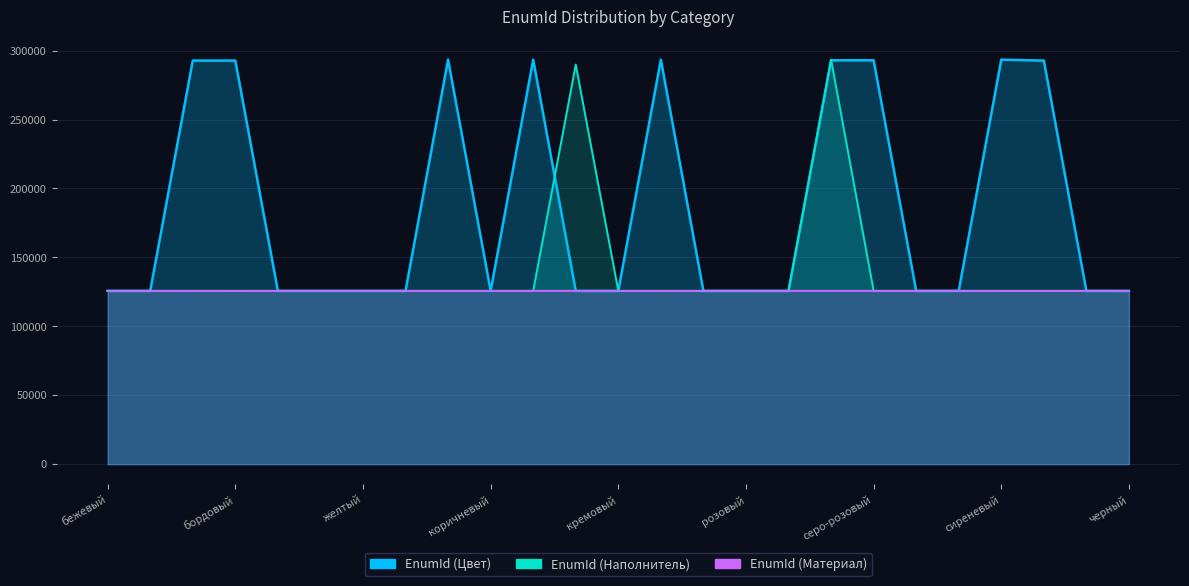

What is the maximum value for EnumId (Материал)?

125738